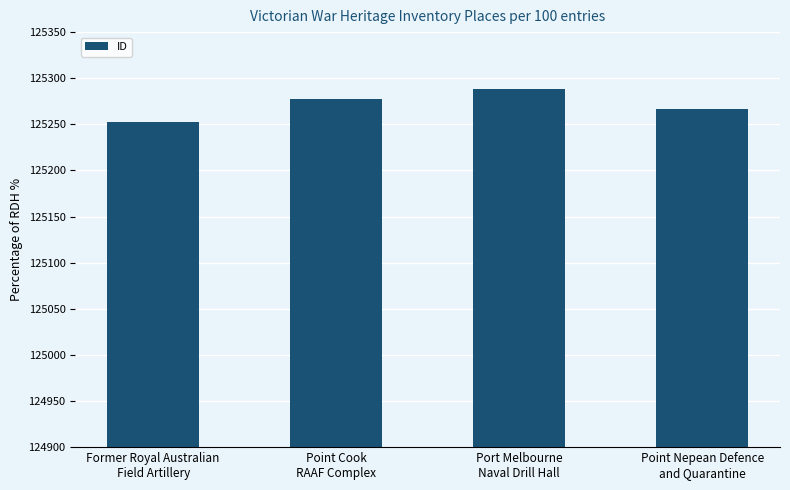

At which category does the chart reach its peak across all series?

Port Melbourne
Naval Drill Hall